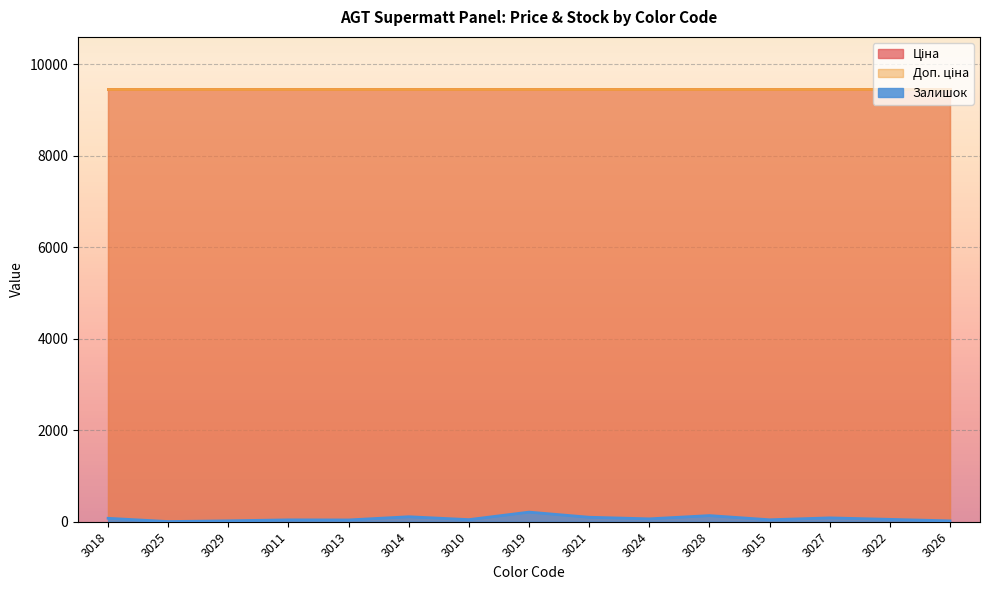

What is the label of the 12th point from the left?

3015